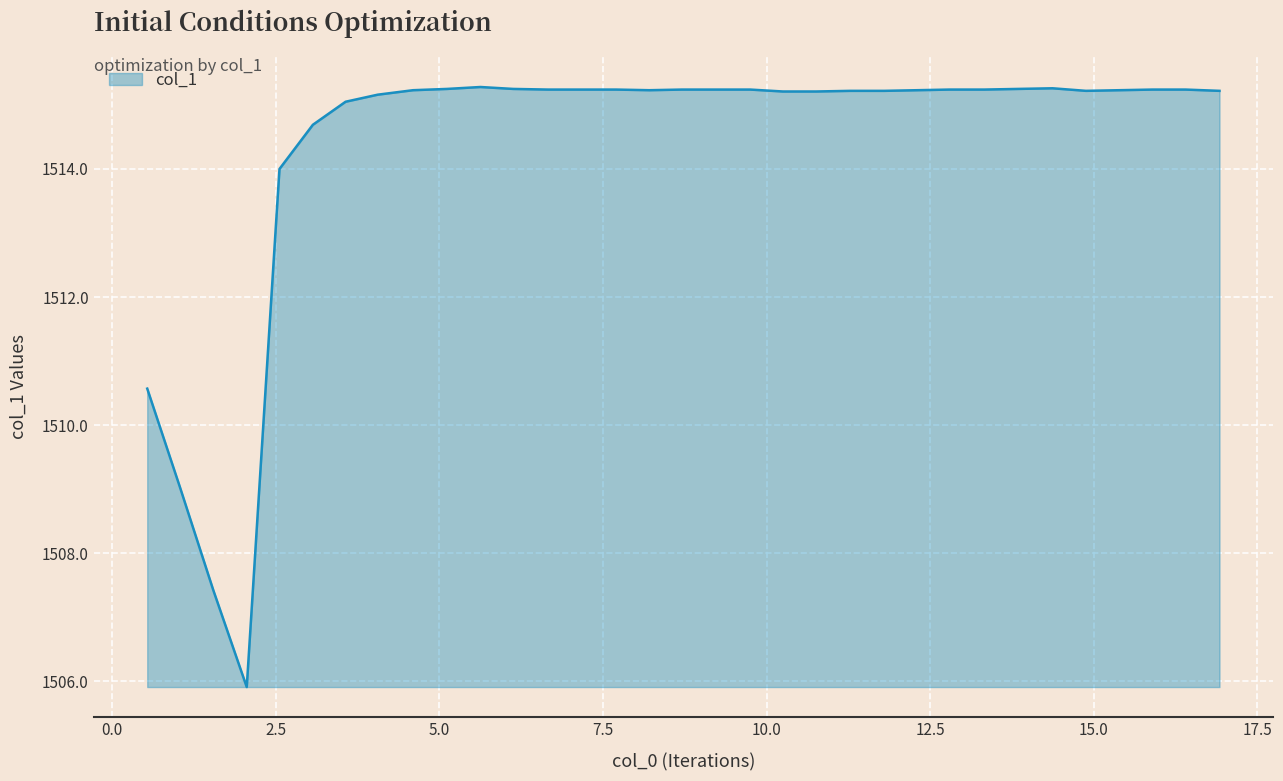

What is the minimum value shown in the chart?

1505.9